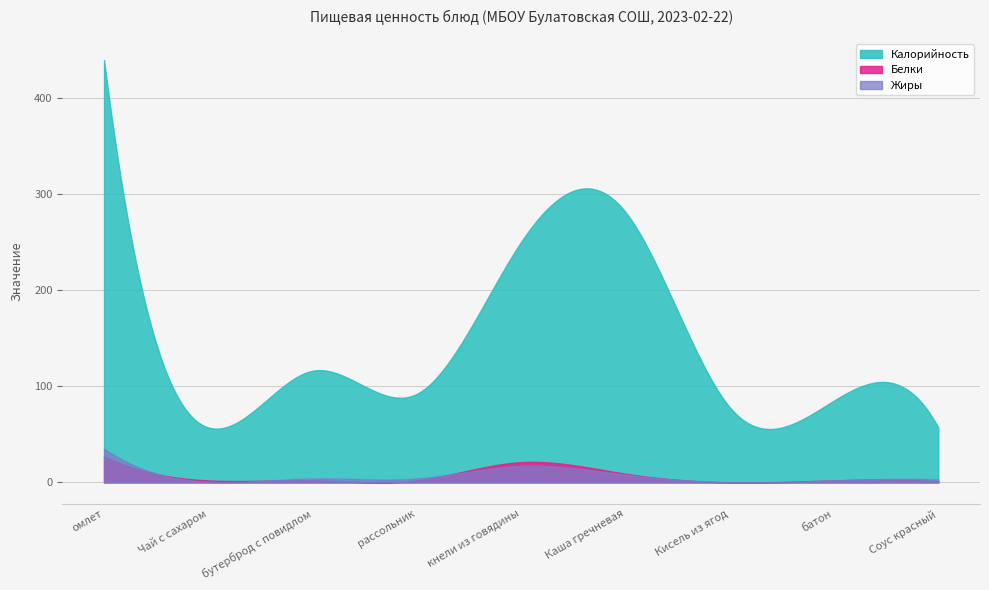

True or false: Калорийность and Белки cross at least once.

False